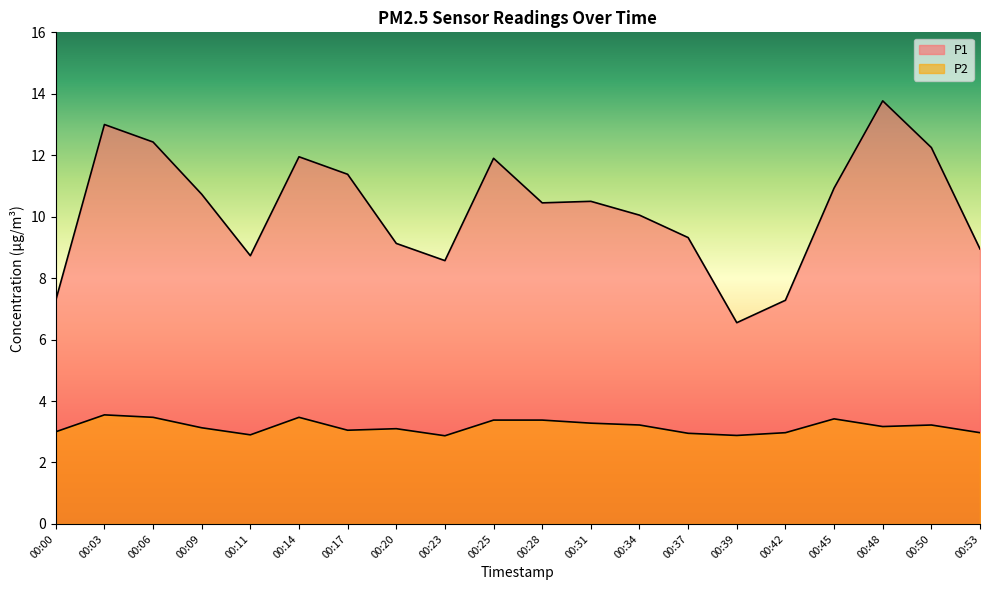

Which series has the largest range (max minus min)?

P1